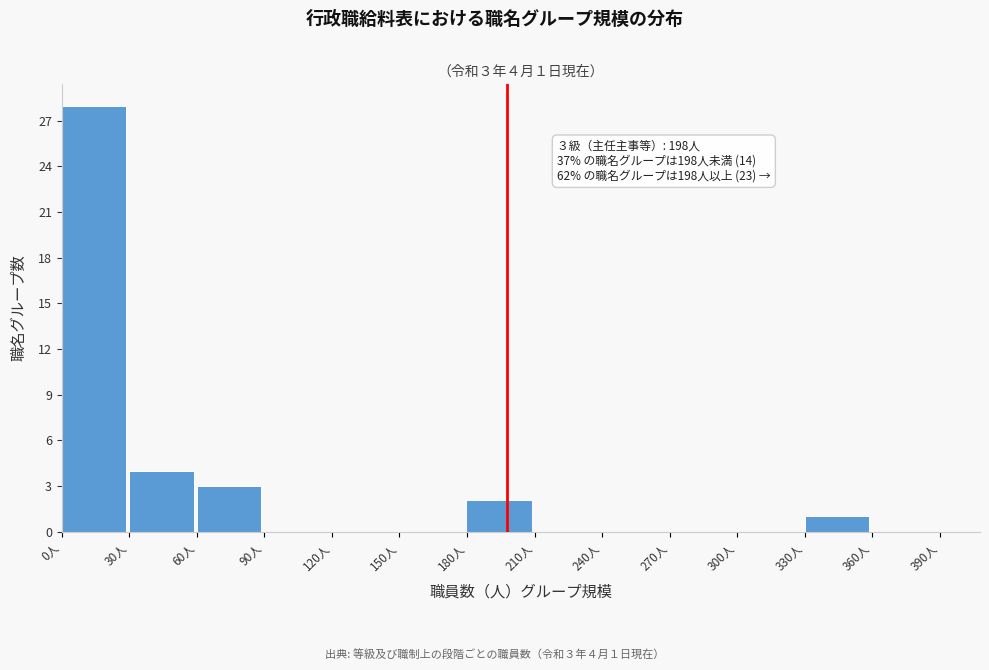

Over which range of the x-axis is the bar tallest?

0 to 30